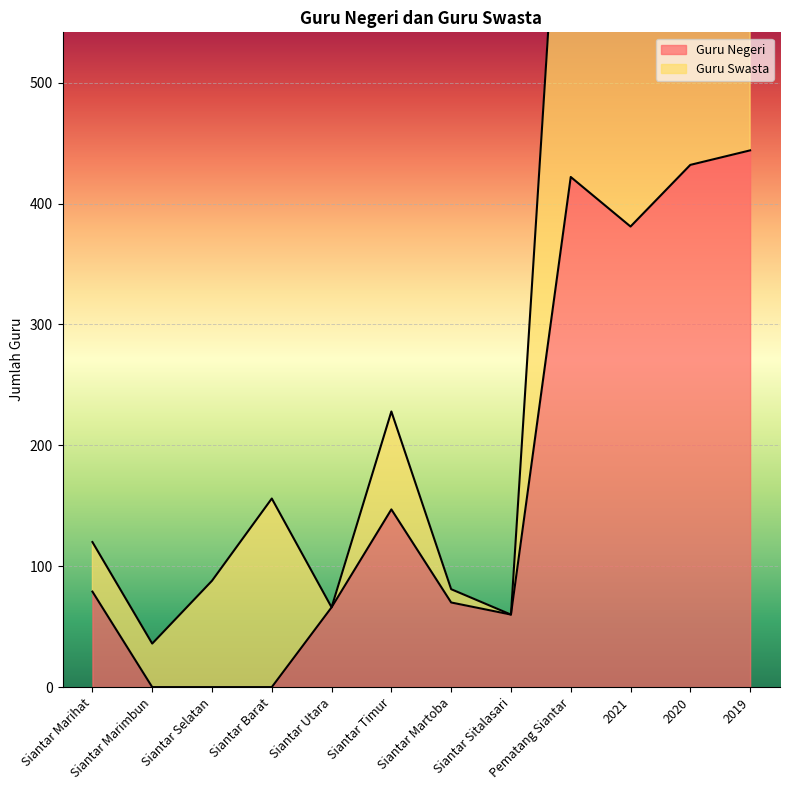

In Guru Swasta, how many points are lower than both neighbors (excluding endpoints)?

3